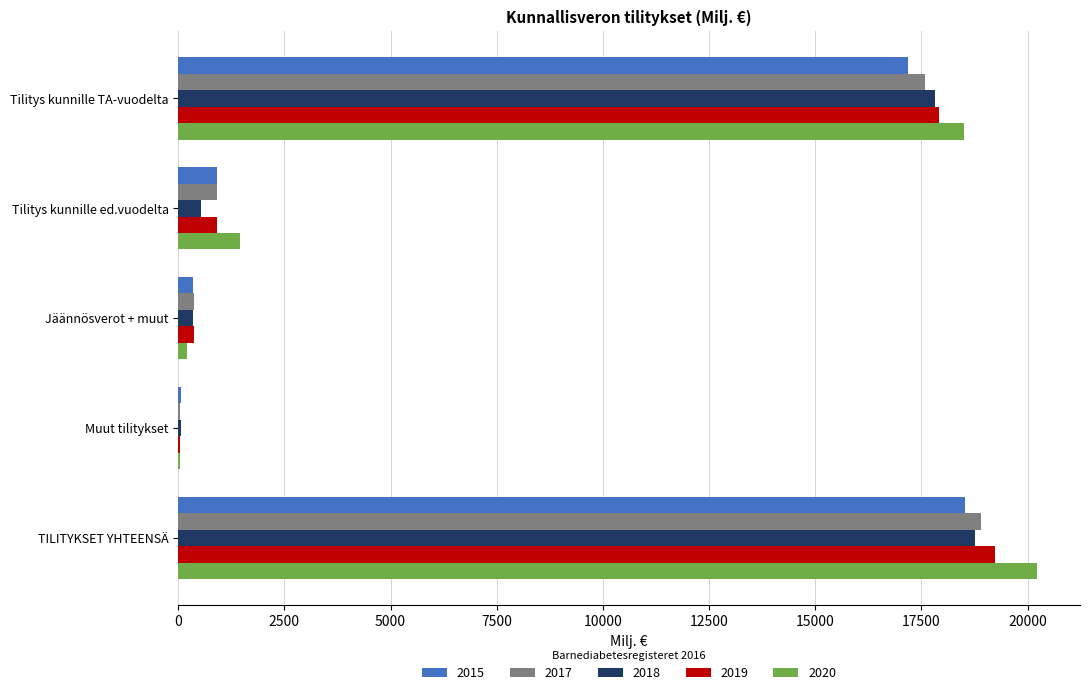

Which series changed the most between Tilitys kunnille TA-vuodelta and TILITYKSET YHTEENSÄ?

2020